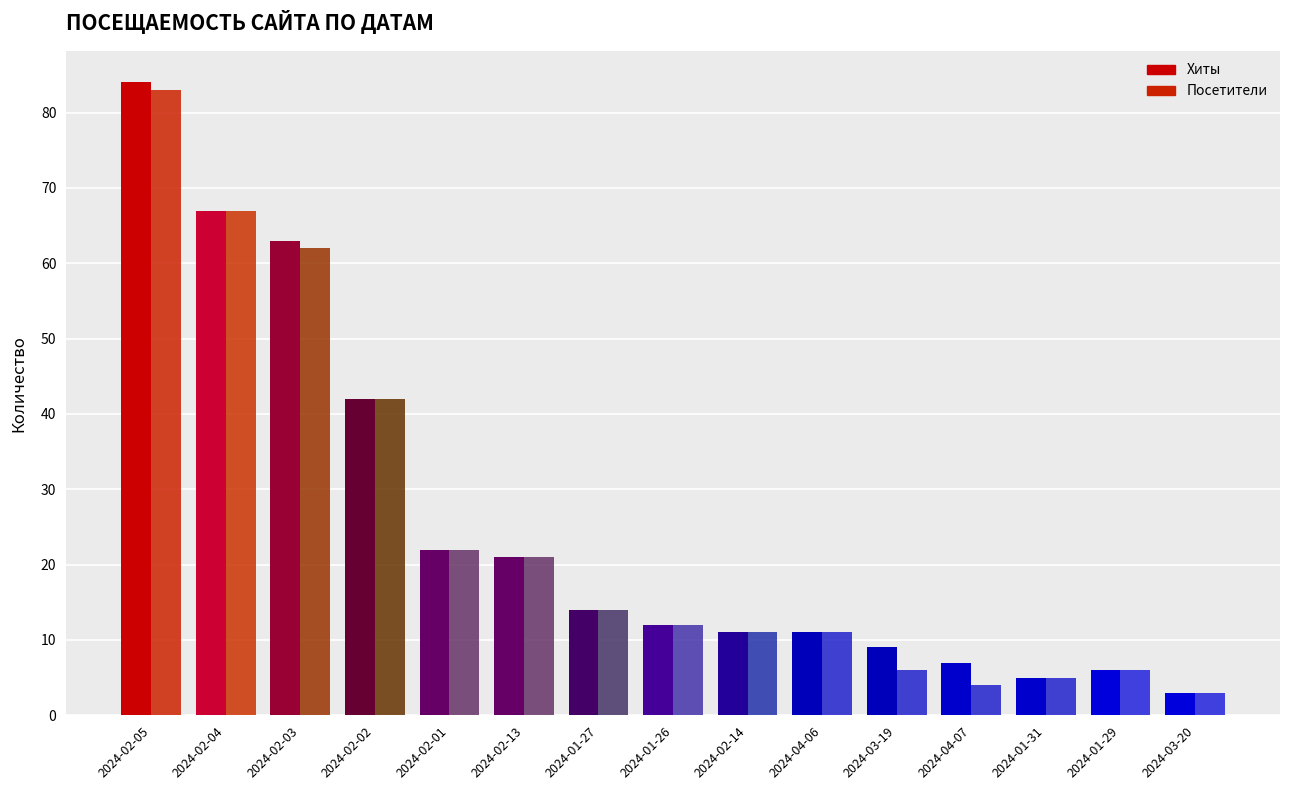

At which label does Посетители first exceed 12?

2024-02-05